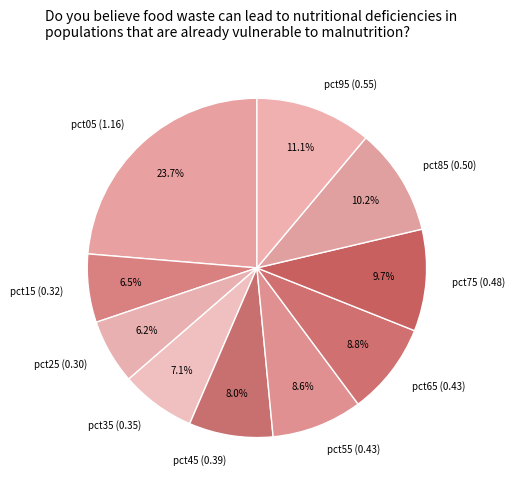

To the nearest percent, what is the difference between the pct35 and pct55 slice percentages?

2%